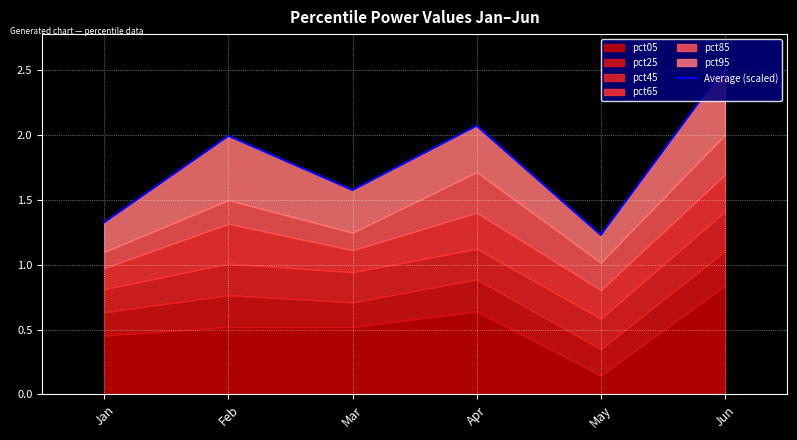

Is it true that the value at Mar is 0.7?

False